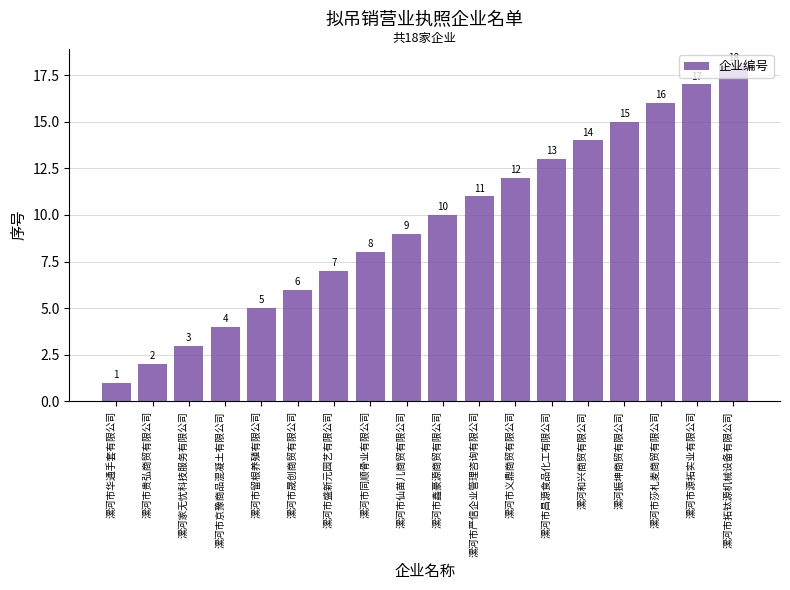

Rank the categories by value from lowest to highest.

漯河市华通手套有限公司, 漯河市贵弘商贸有限公司, 漯河家无忧科技服务有限公司, 漯河市京豫商品混凝土有限公司, 漯河市留根养殖有限公司, 漯河市晟创商贸有限公司, 漯河市盛新元园艺有限公司, 漯河市同顺骨业有限公司, 漯河市仙苗儿商贸有限公司, 漯河市鑫豪源商贸有限公司, 漯河市严信企业管理咨询有限公司, 漯河市义鼎商贸有限公司, 漯河市昌源食品化工有限公司, 漯河和兴商贸有限公司, 漯河振坤商贸有限公司, 漯河市莎札麦商贸有限公司, 漯河市源拓实业有限公司, 漯河市拓钛源机械设备有限公司